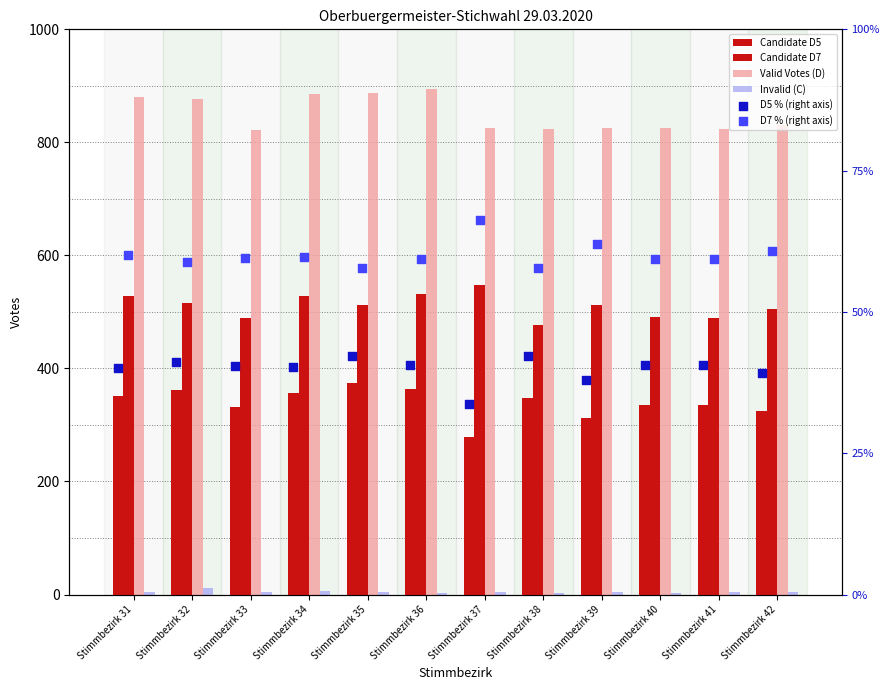

What is the total value across all series at Stimmbezirk 34?

1876.0